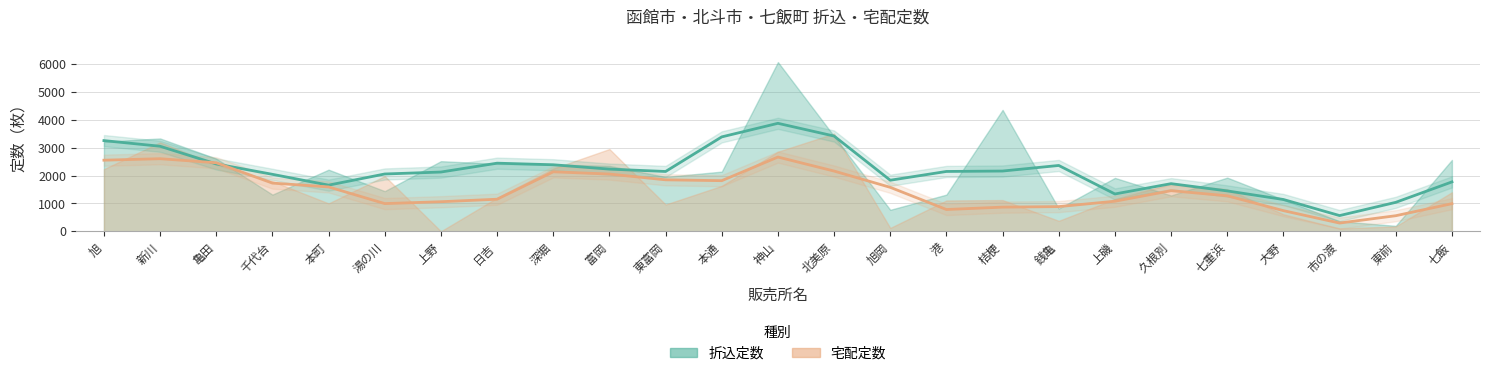

What is the average value of the 宅配定数 series?

1492